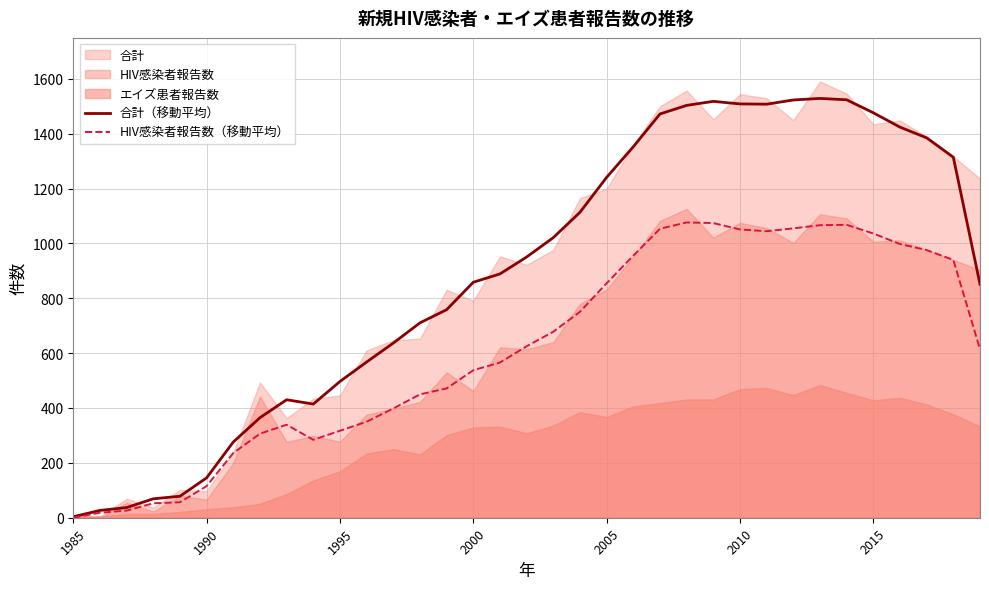

What is the minimum value for 合計（移動平均）?

3.7